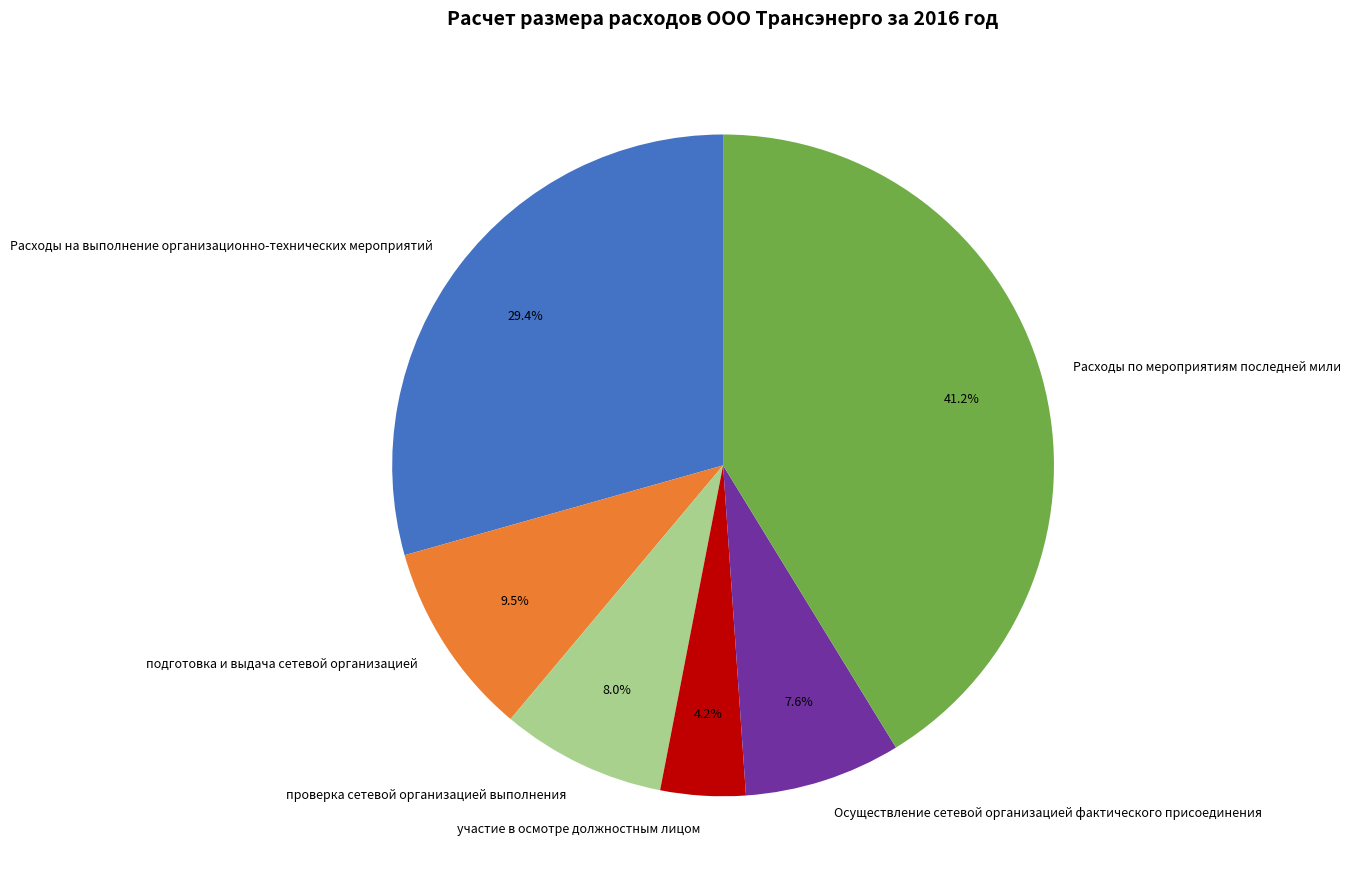

Which slice is the largest?

Расходы по мероприятиям последней мили